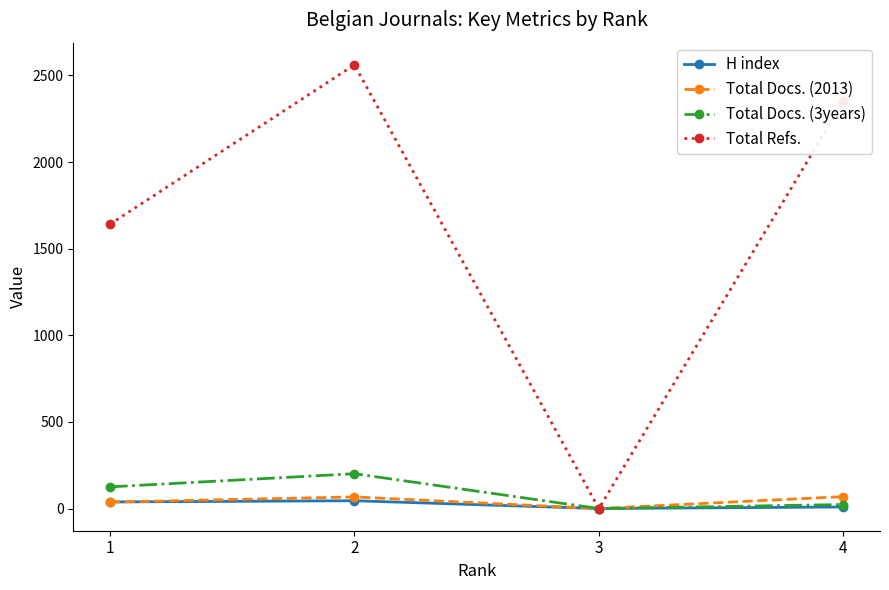

How many data points does each series have?

4